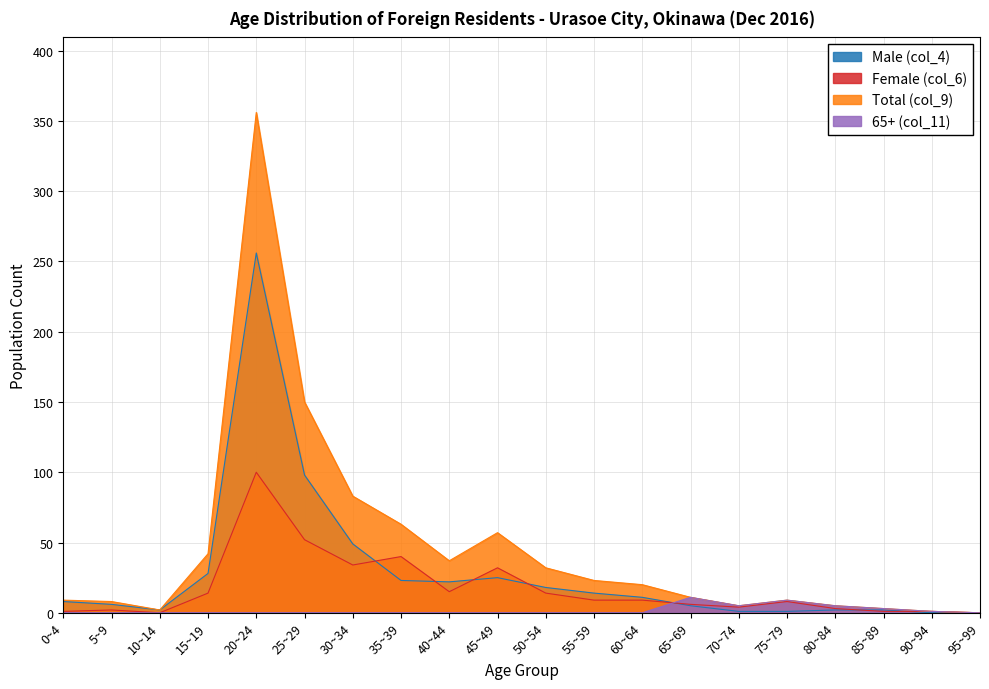

Between 0~4 and 95~99, which series saw the biggest shift?

Total (col_9)